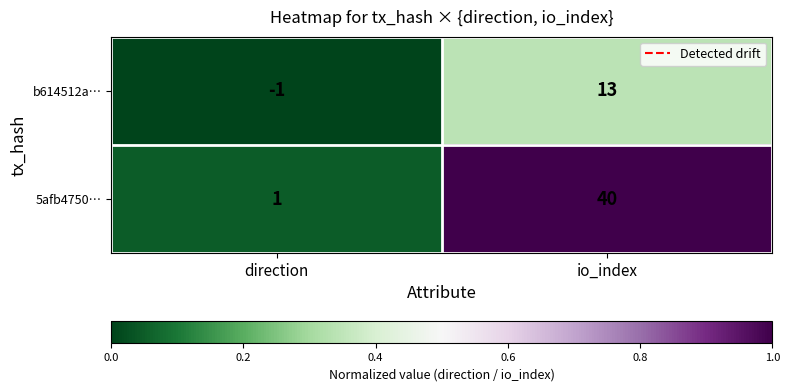

Reading right to left, transcribe all the data shown in this chart.

b614512a…: io_index=13	direction=-1
5afb4750…: io_index=40	direction=1